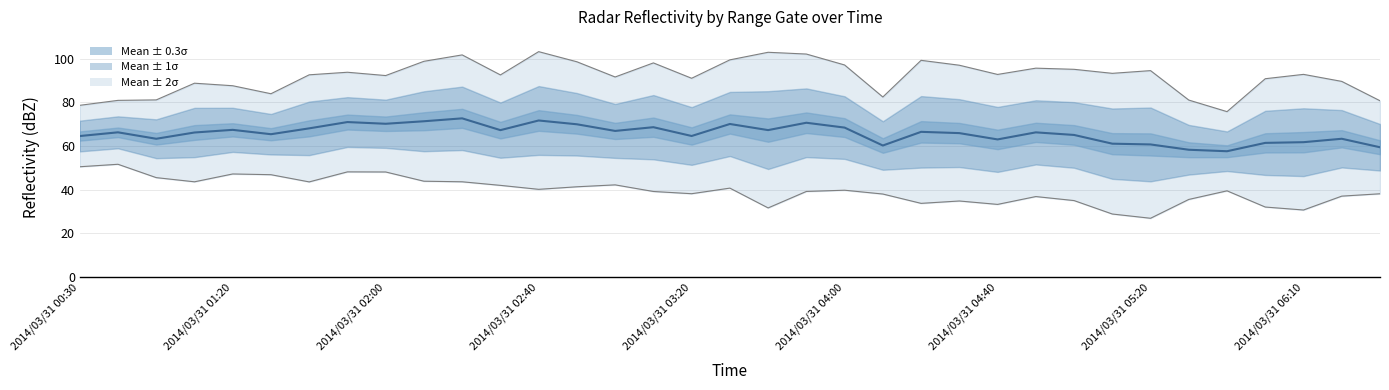

Approximately how many times larger is the value at 34 compared to 24?

0.9